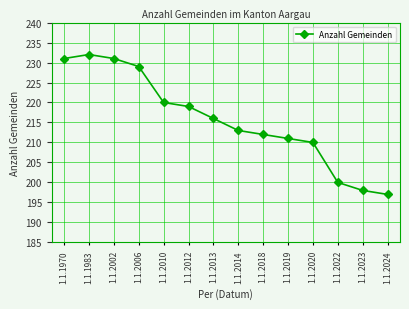

What is the value of the 10th point from the left?

211